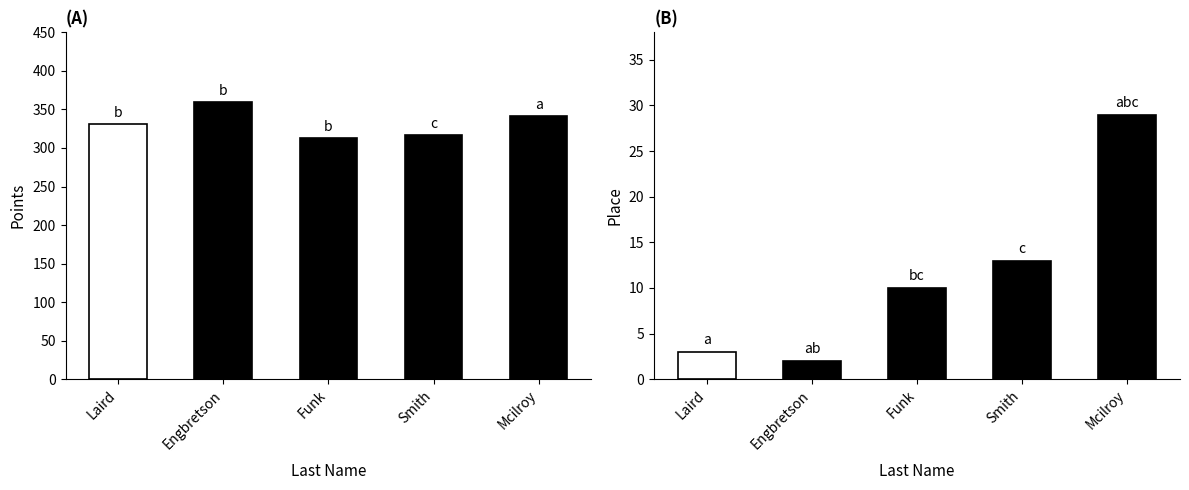

Which series has the largest total across all categories?

Points